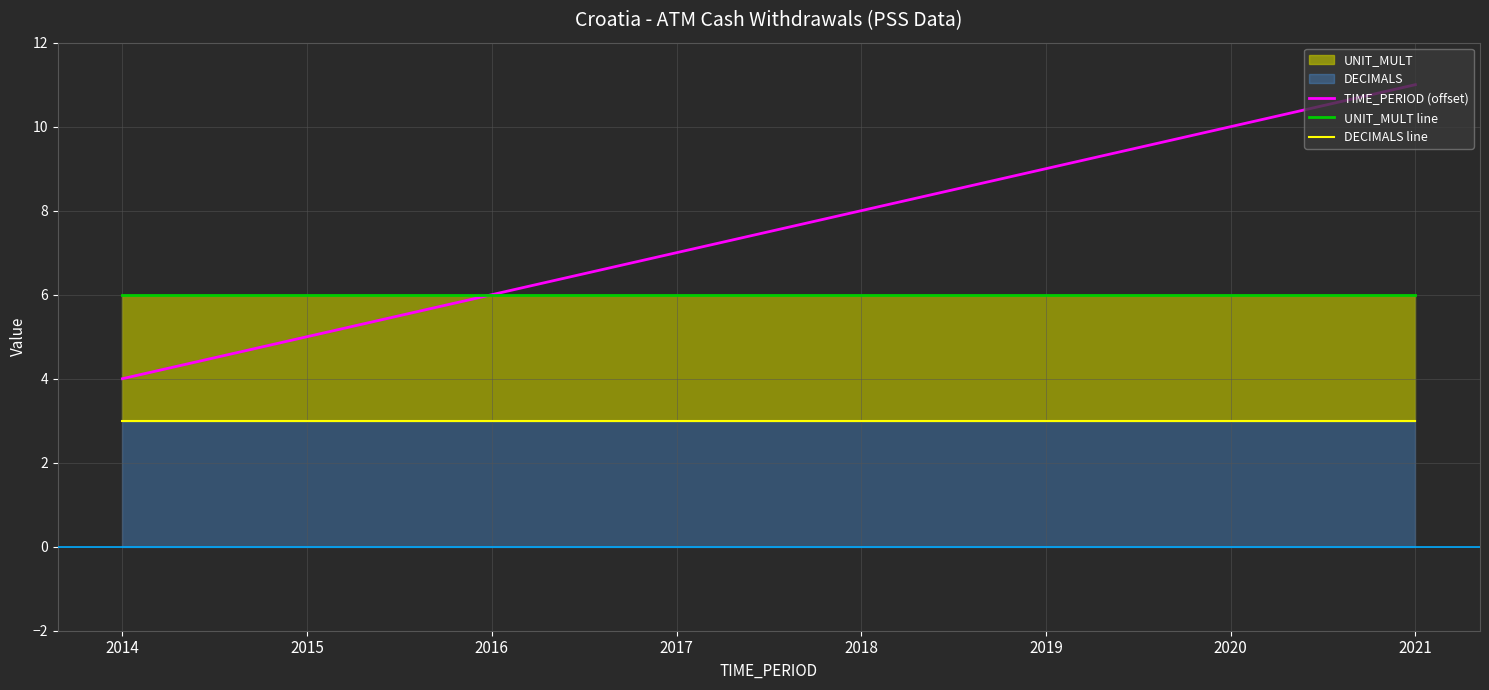

What is the spread (max minus min) of values at 2018?

5